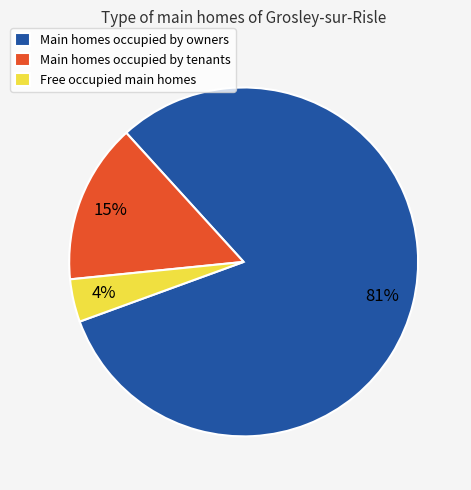

Does any single category account for the majority?

Yes